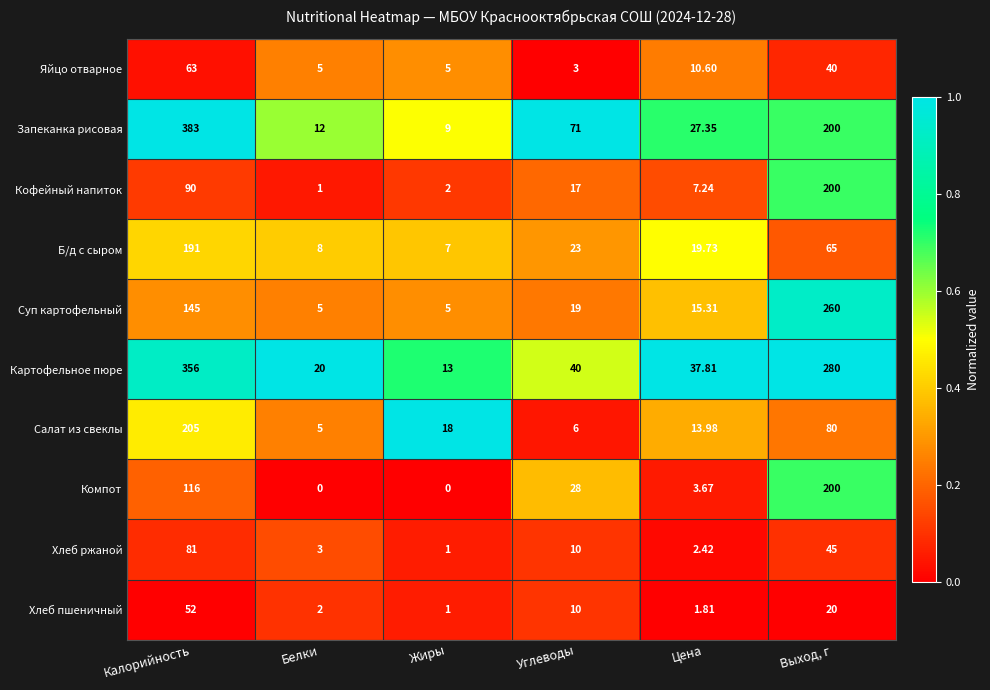

What is the spread (max minus min) of values at Жиры?

18.0